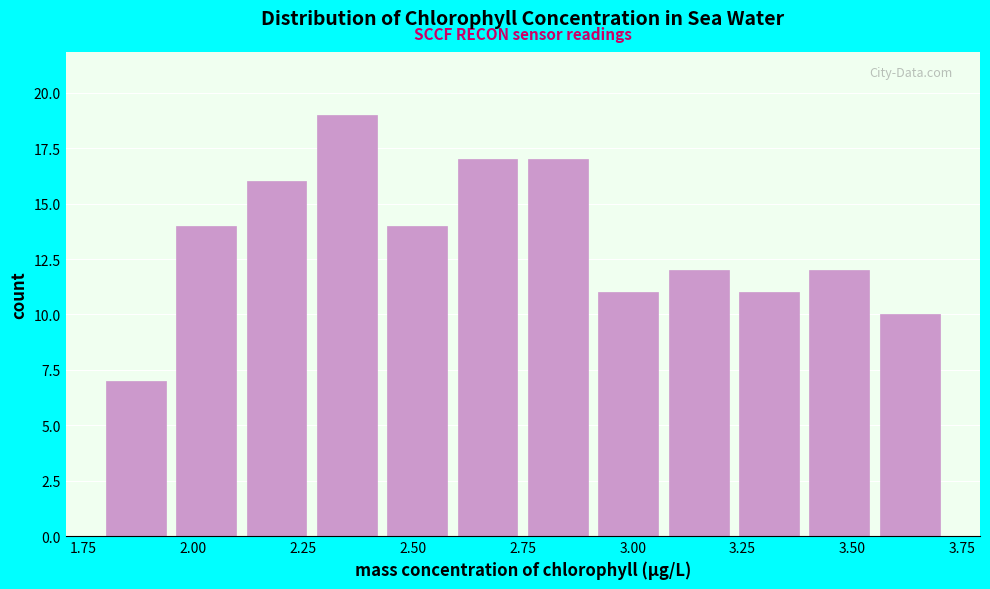

Read against the x-axis, roughly where is the centre of the tallest bar?

2.35